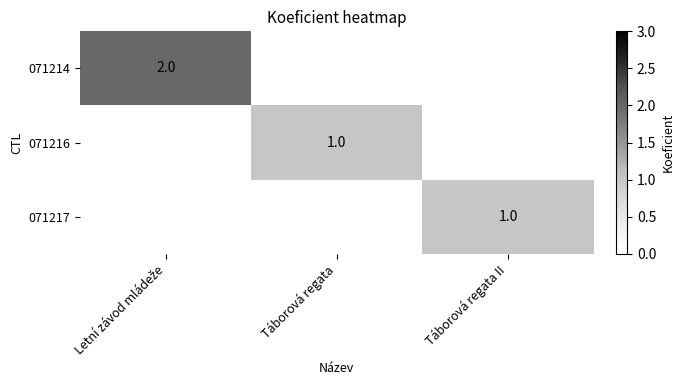

At how many categories does at least one series exceed 1?

1